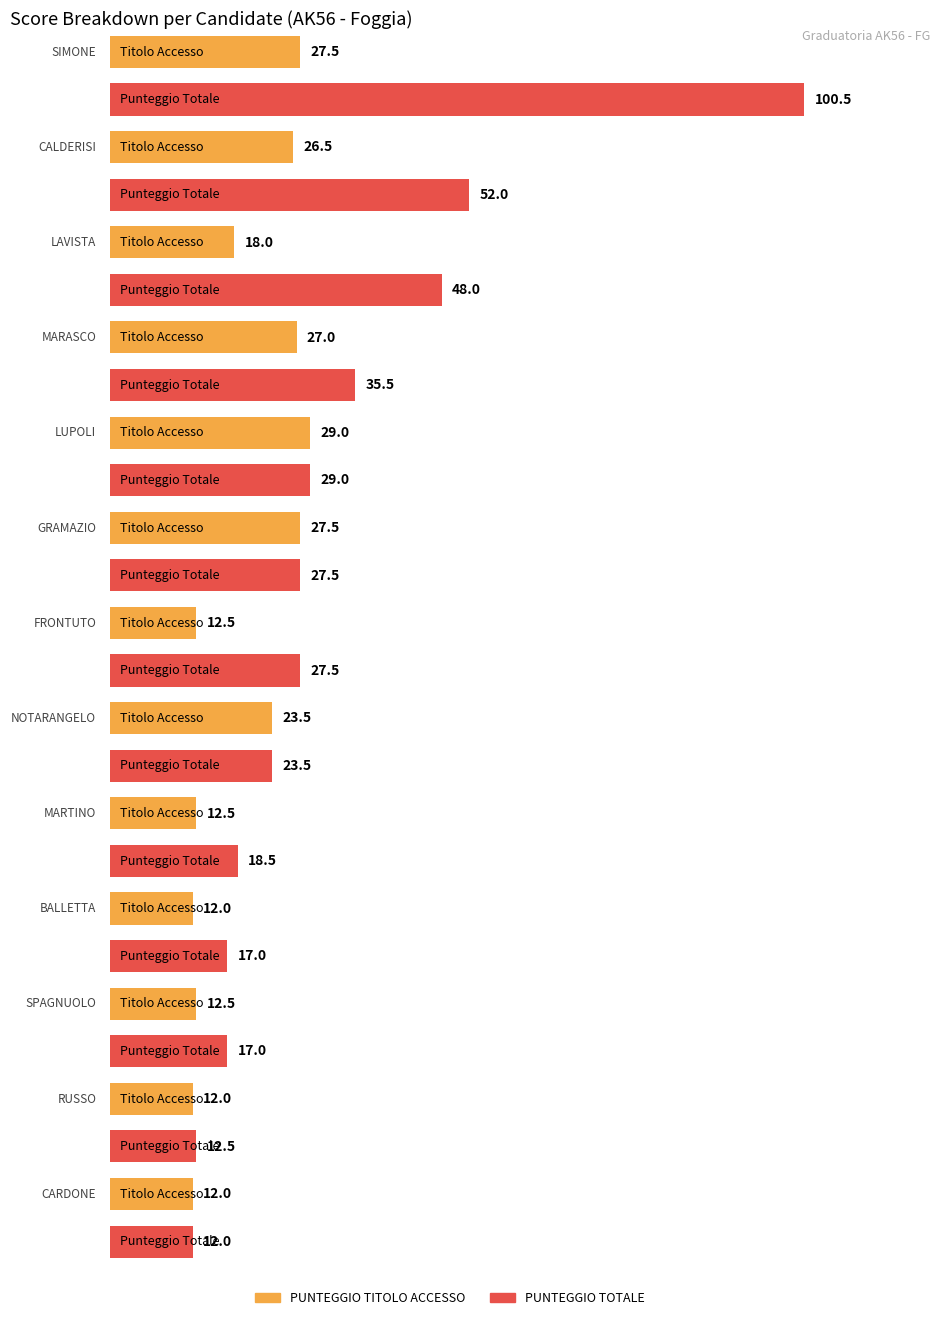

How many values in the PUNTEGGIO TITOLO ACCESSO series exceed 18?

6